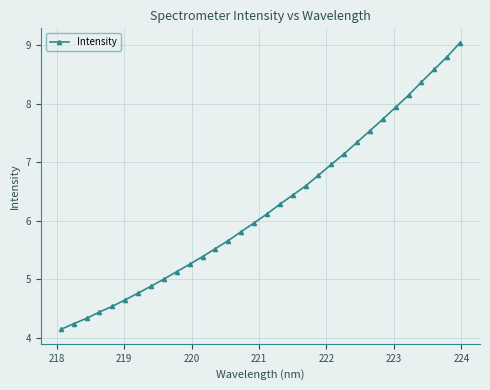

What is the greatest value displayed?

9.0